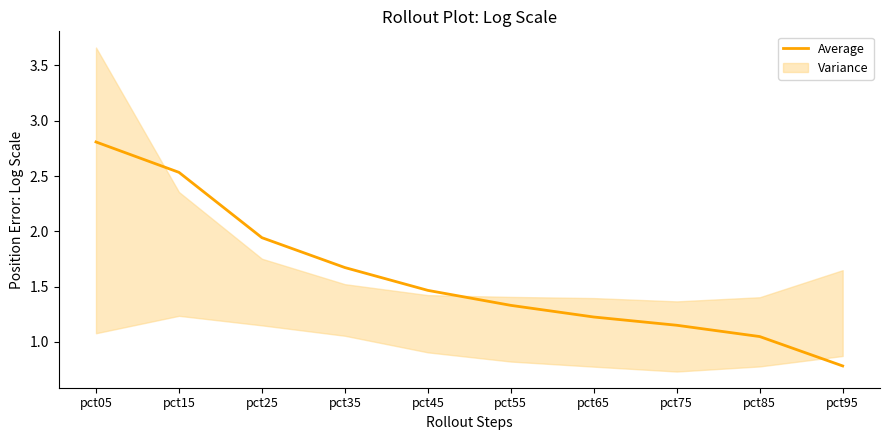

True or false: the data shows 1.6 at pct75.

False